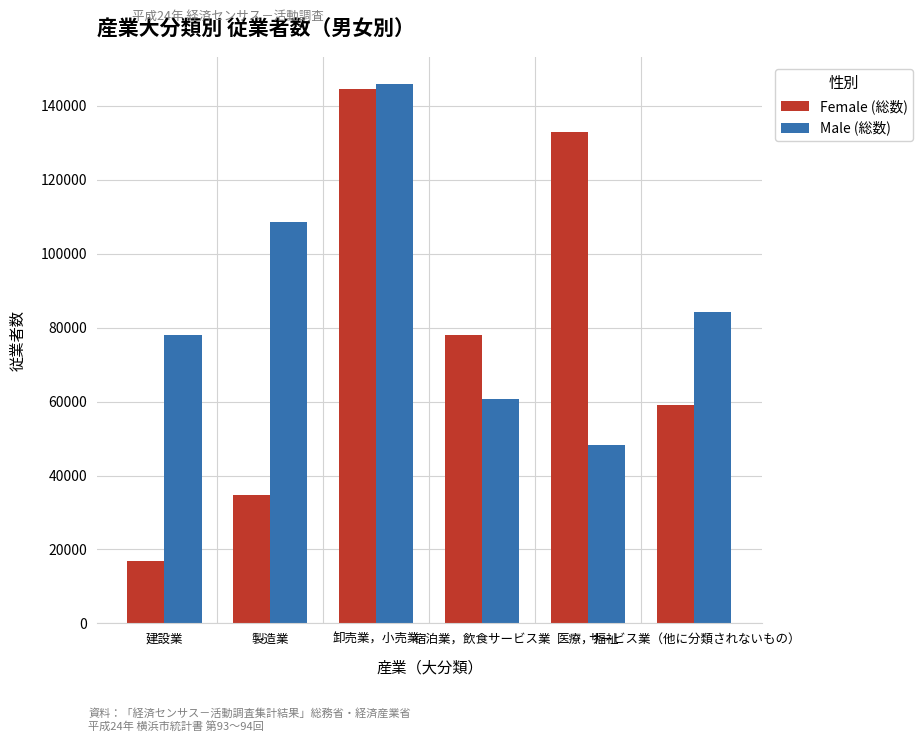

How many bars are there in total?

12